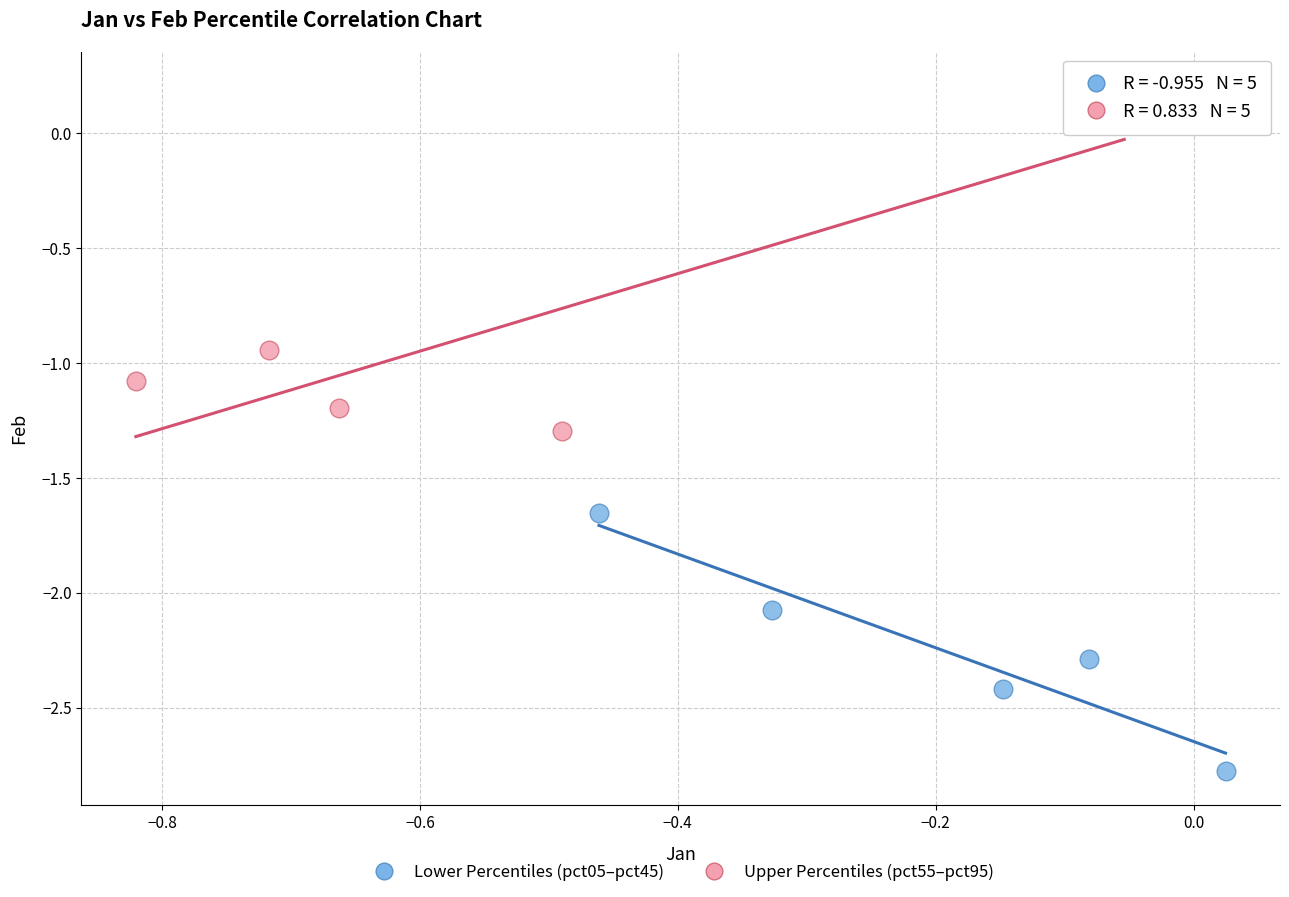

Which series contains the highest Y value?

Upper Percentiles (pct55–pct95)